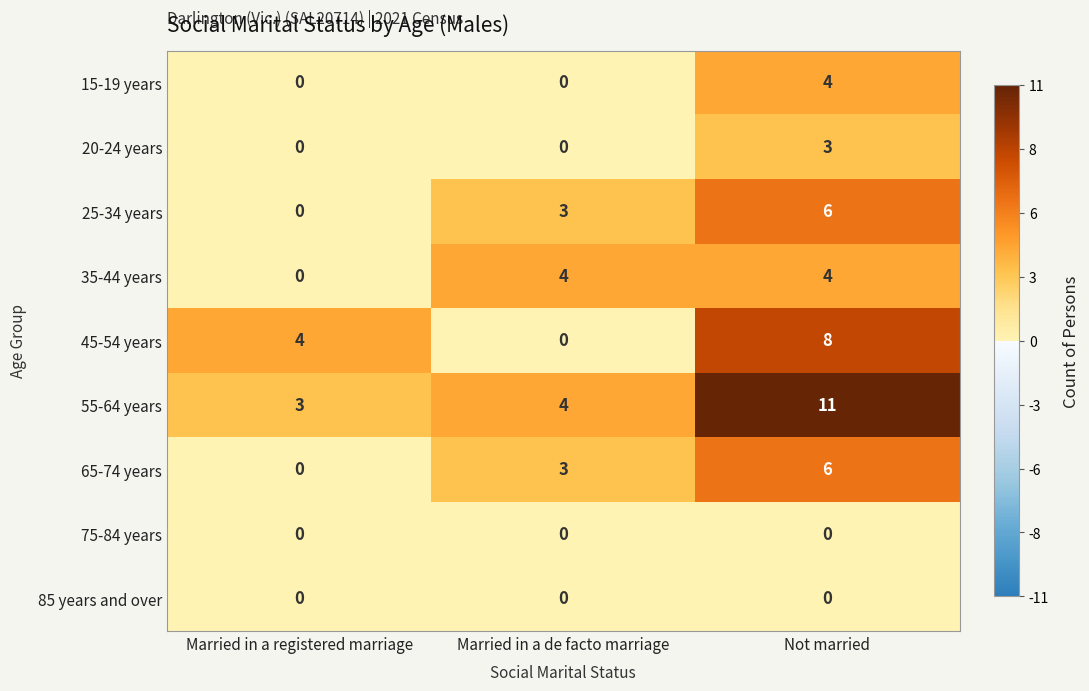

Count the 55-64 years values in the range 3 to 11.

3